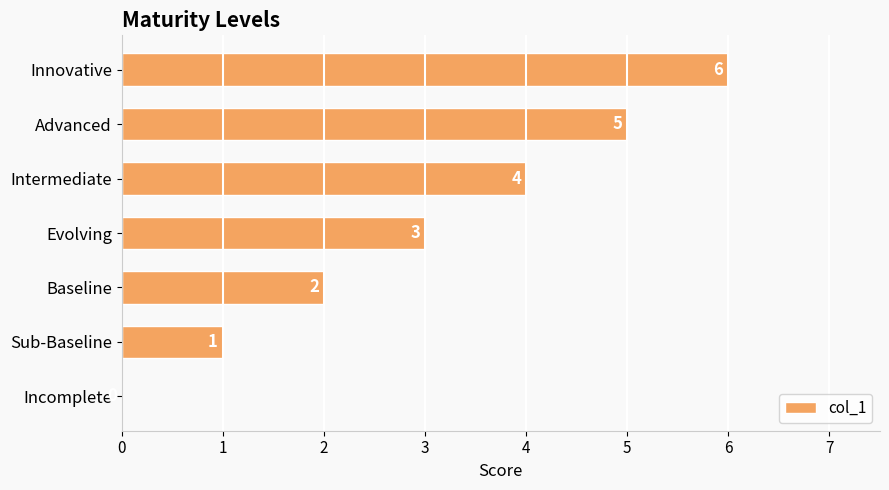

What is the sum of all values?

21